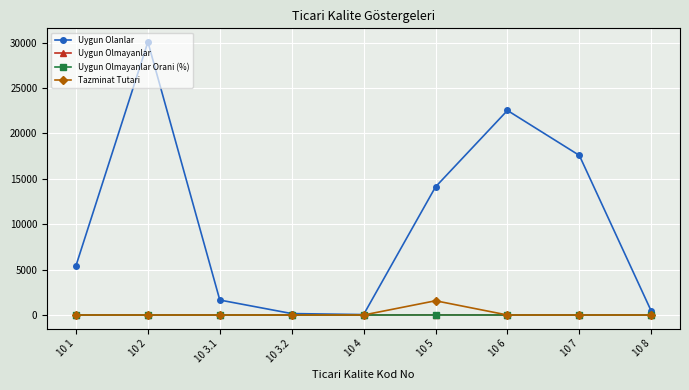

Which label corresponds to the largest value in the chart?

10 2